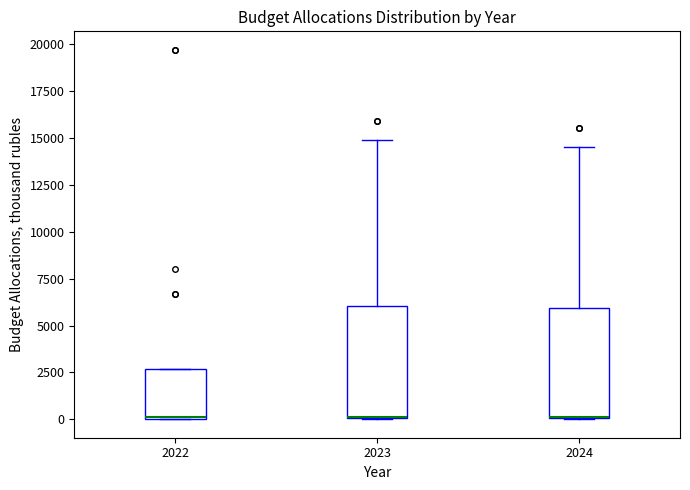

Where does the upper whisker of the box at x = 2023 end on the y-axis? The values are not printed on the chart, so give them approximately, as read against the axis.

15000